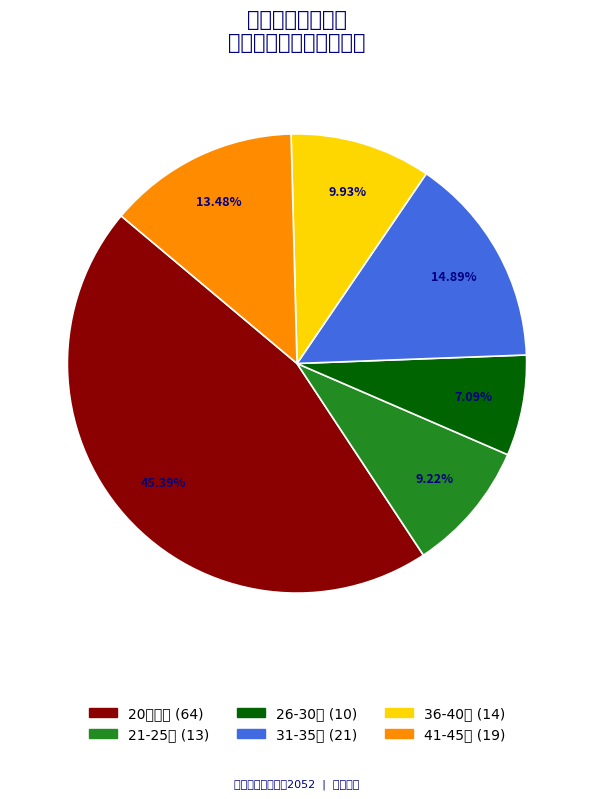

Count the number of slices in the pie.

6